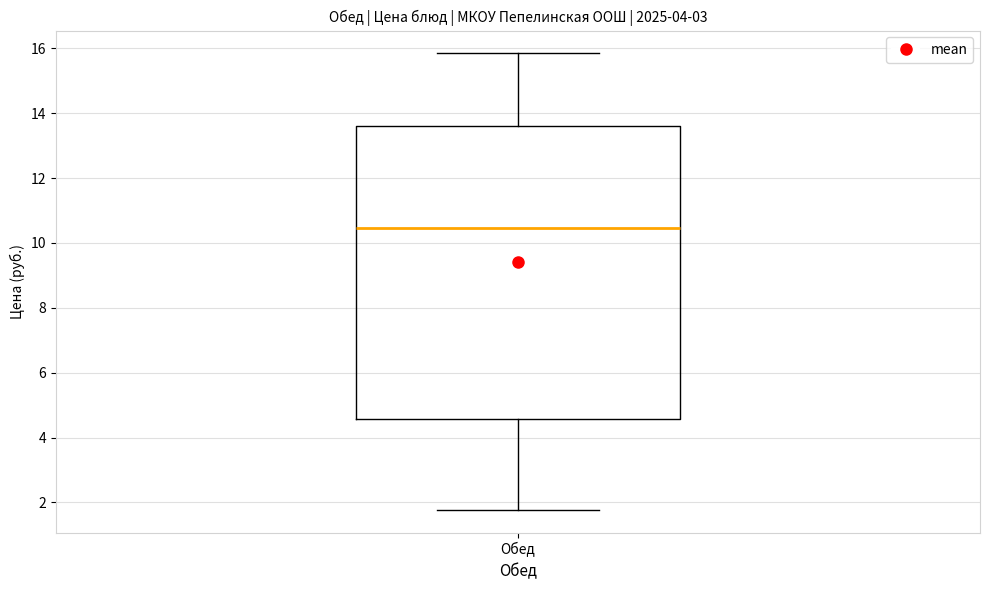

Where is the upper edge of the box for Обед on the y-axis? The values are not printed on the chart, so give them approximately, as read against the axis.

13.6